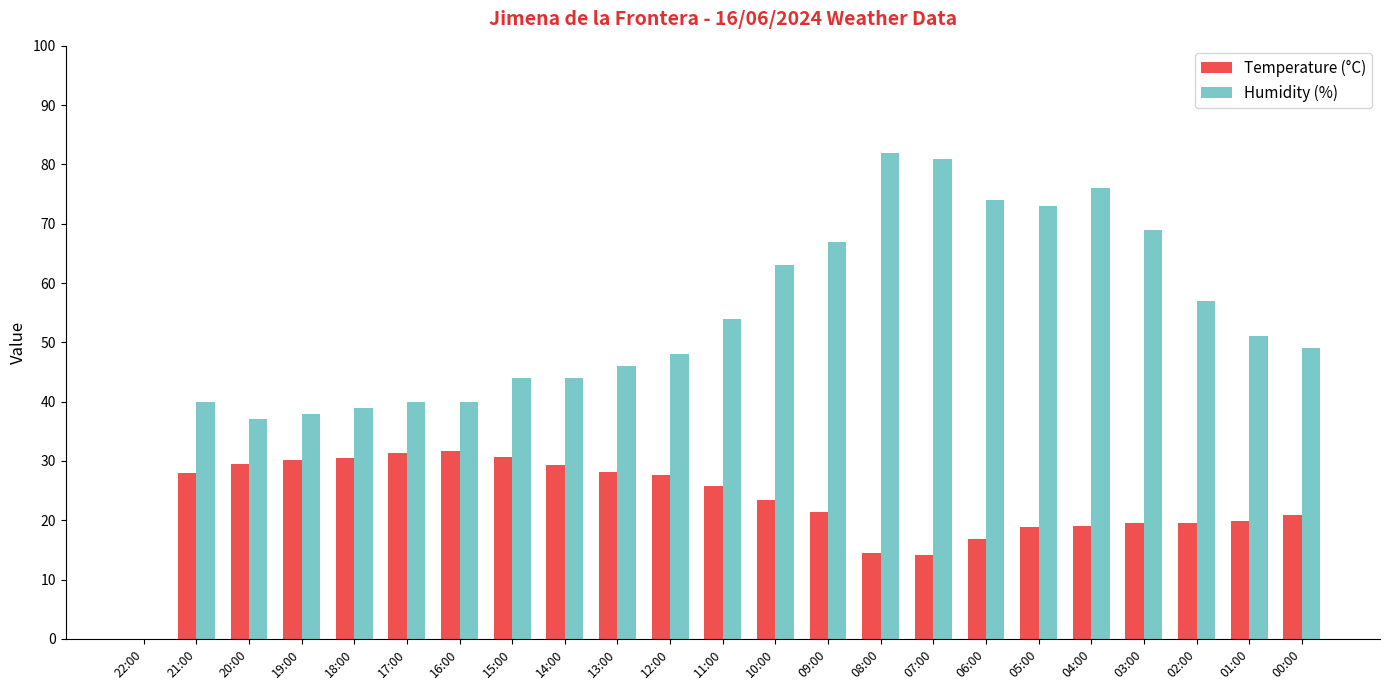

Are the bars grouped side by side (vs. stacked)?

Yes